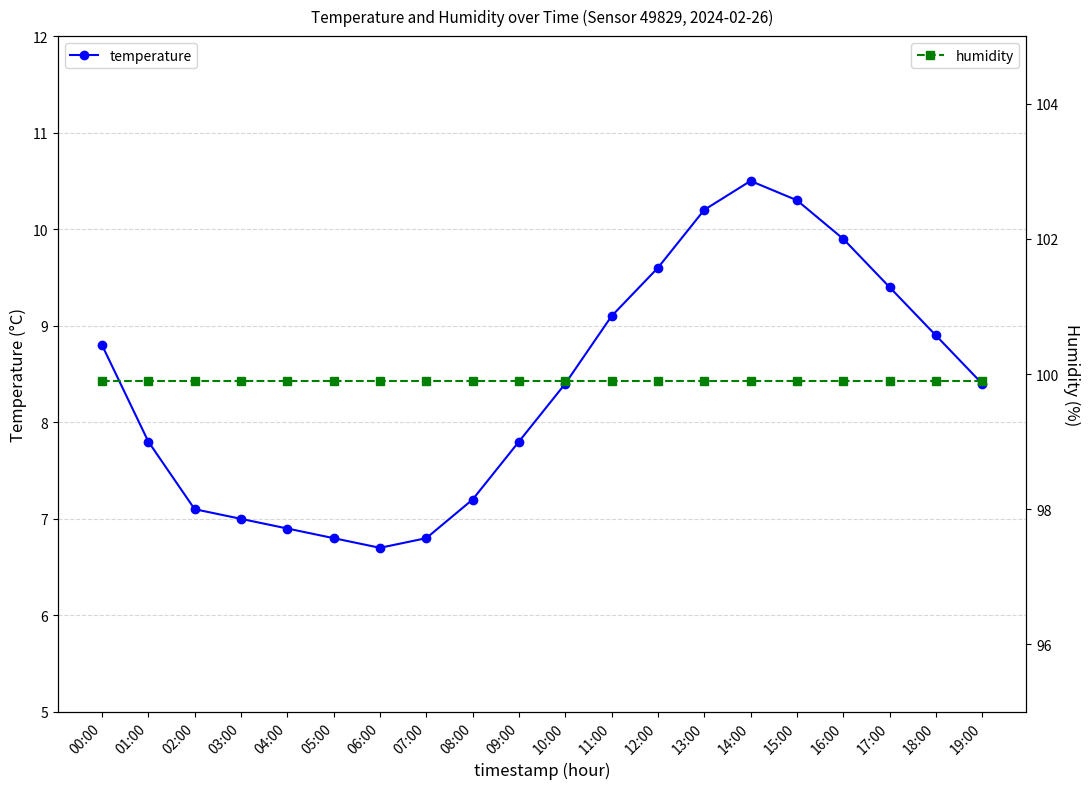

What is the maximum value shown in the chart?

99.9